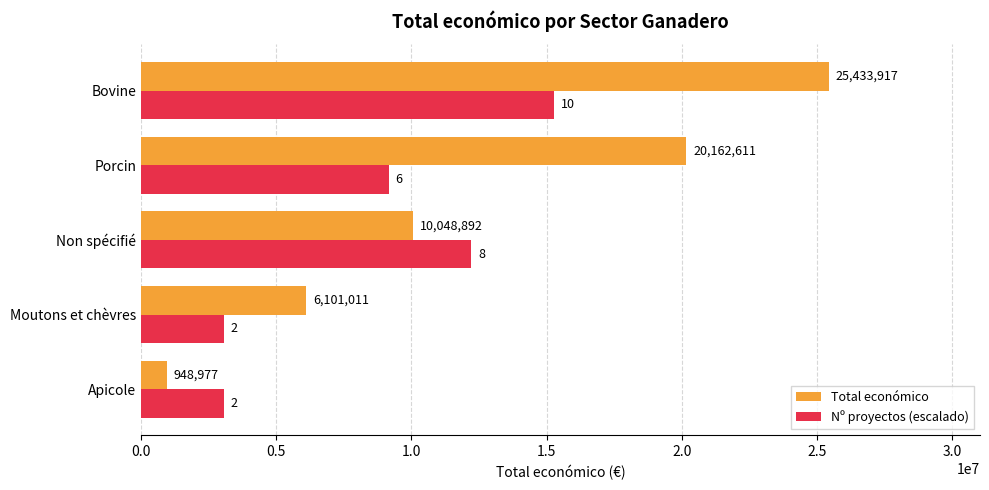

What is the highest value of the Nº proyectos (escalado) series?

15260350.2